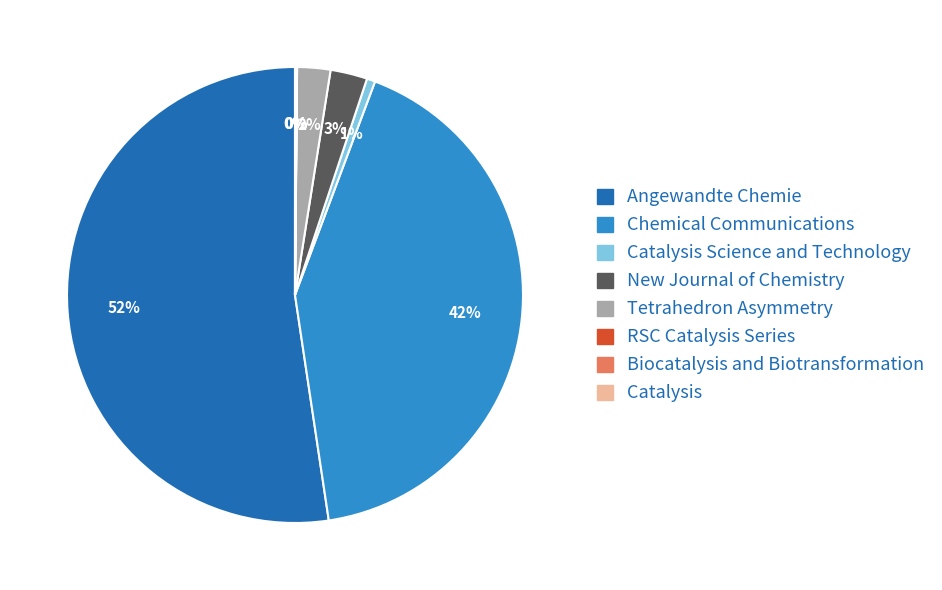

To the nearest percent, what is the difference between the largest and smallest slice percentages?

52%